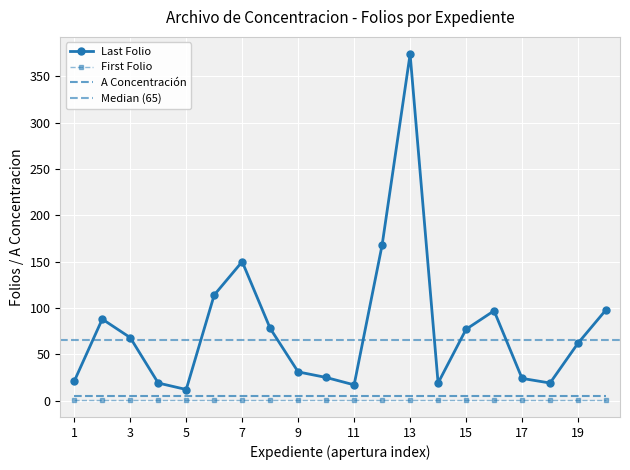

True or false: First Folio and Last Folio cross at least once.

False